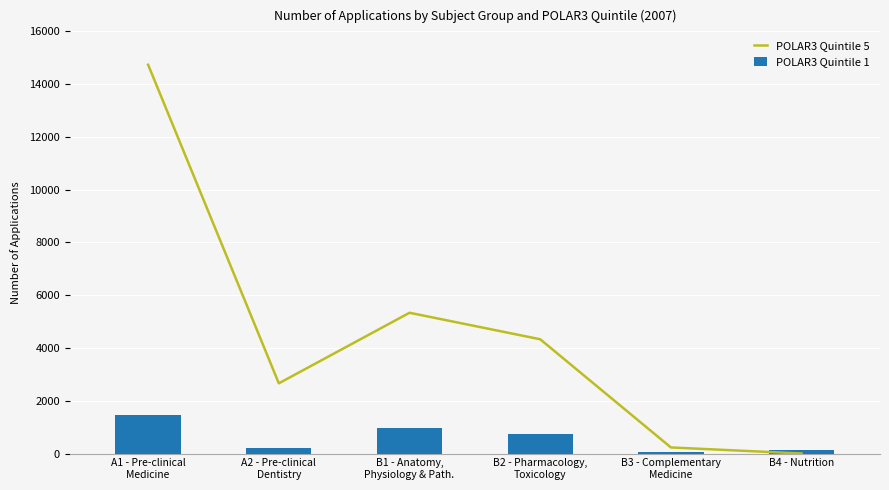

Reading right to left, what are all the values shown in this chart?

POLAR3 Quintile 5: B4 - Nutrition=0	B3 - Complementary
Medicine=230	B2 - Pharmacology,
Toxicology=4330	B1 - Anatomy,
Physiology & Path.=5335	A2 - Pre-clinical
Dentistry=2660	A1 - Pre-clinical
Medicine=14735
POLAR3 Quintile 1: B4 - Nutrition=120	B3 - Complementary
Medicine=55	B2 - Pharmacology,
Toxicology=745	B1 - Anatomy,
Physiology & Path.=975	A2 - Pre-clinical
Dentistry=205	A1 - Pre-clinical
Medicine=1445